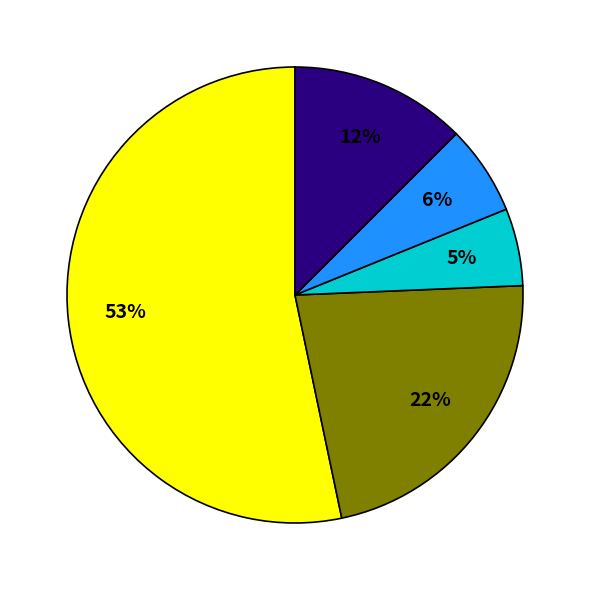

To the nearest percent, what is the average slice percentage?

20%